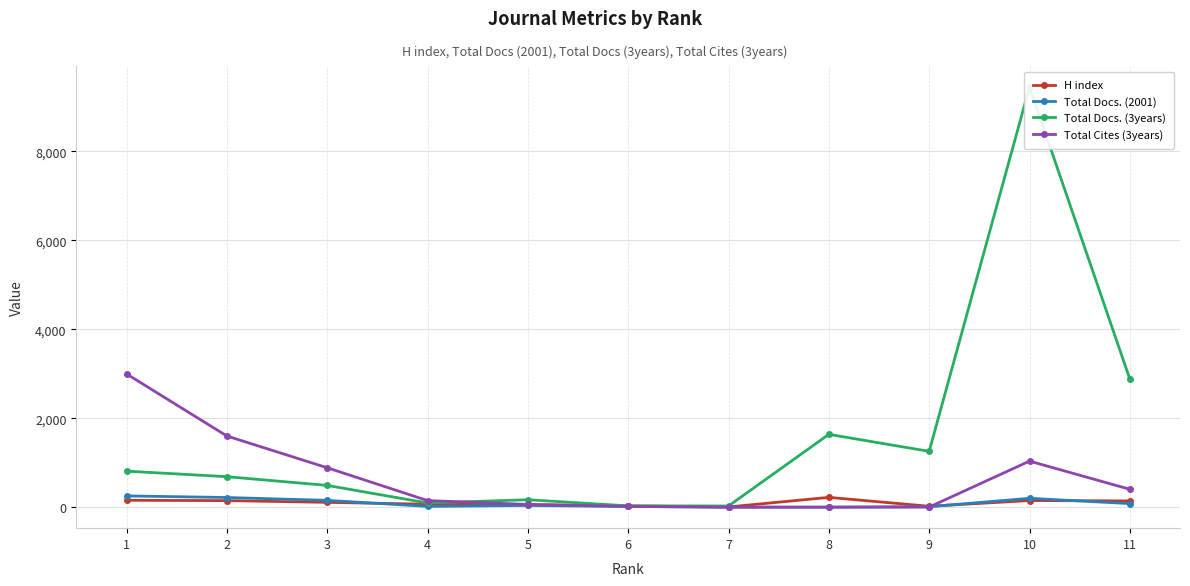

What are all the series names shown in the legend?

H index, Total Docs. (2001), Total Docs. (3years), Total Cites (3years)